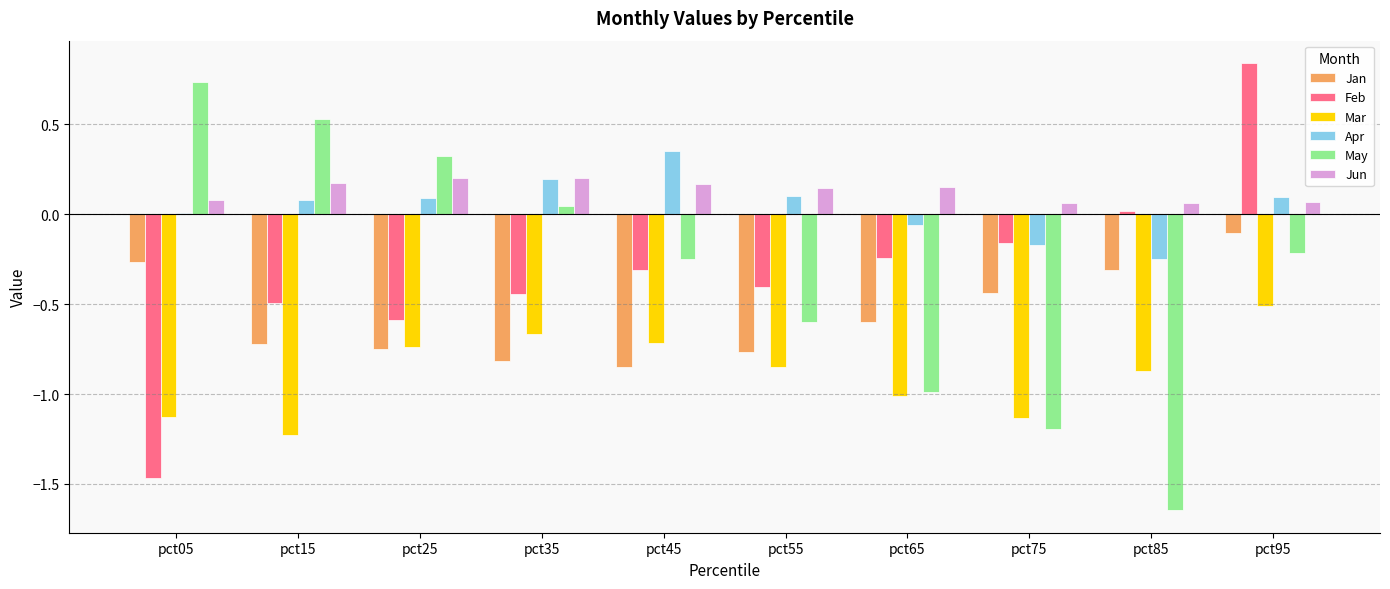

What is the sum of the Mar values at pct75 and pct35?

-1.8